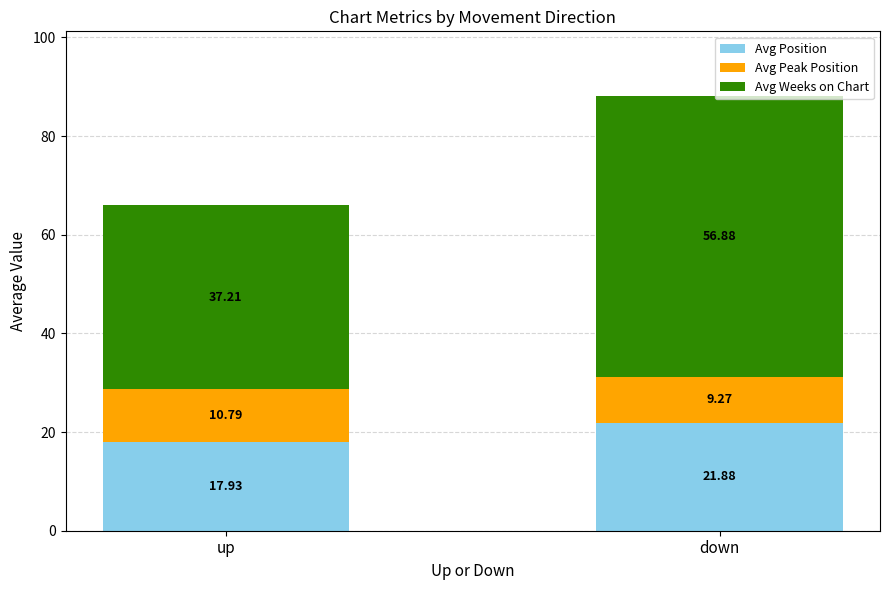

Where is Avg Position nearest to the value 19?

up